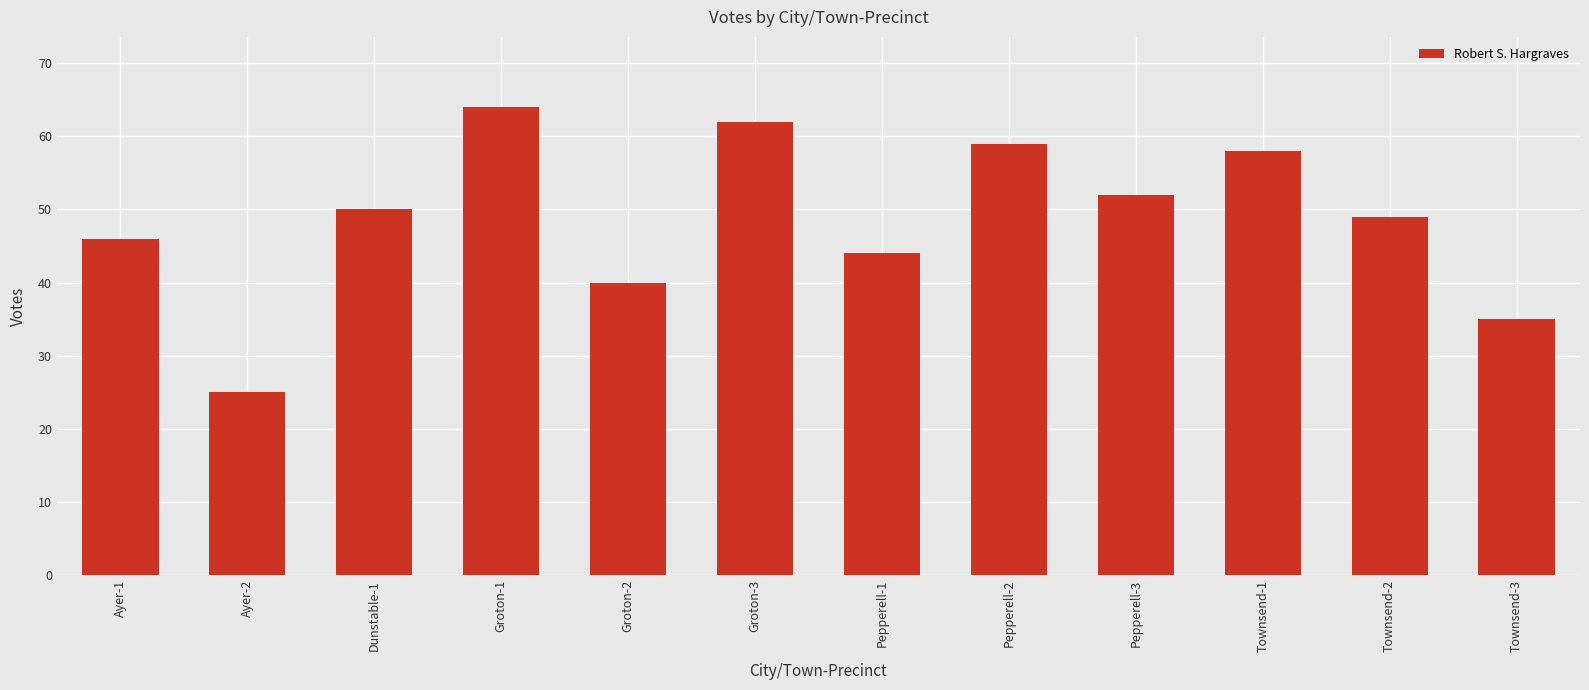

Which label corresponds to the smallest value in the chart?

Ayer-2